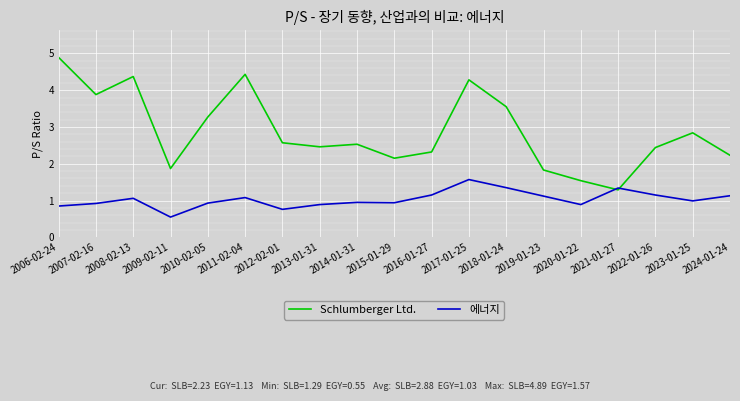

Rank the series by their maximum value, from lowest to highest.

에너지, Schlumberger Ltd.